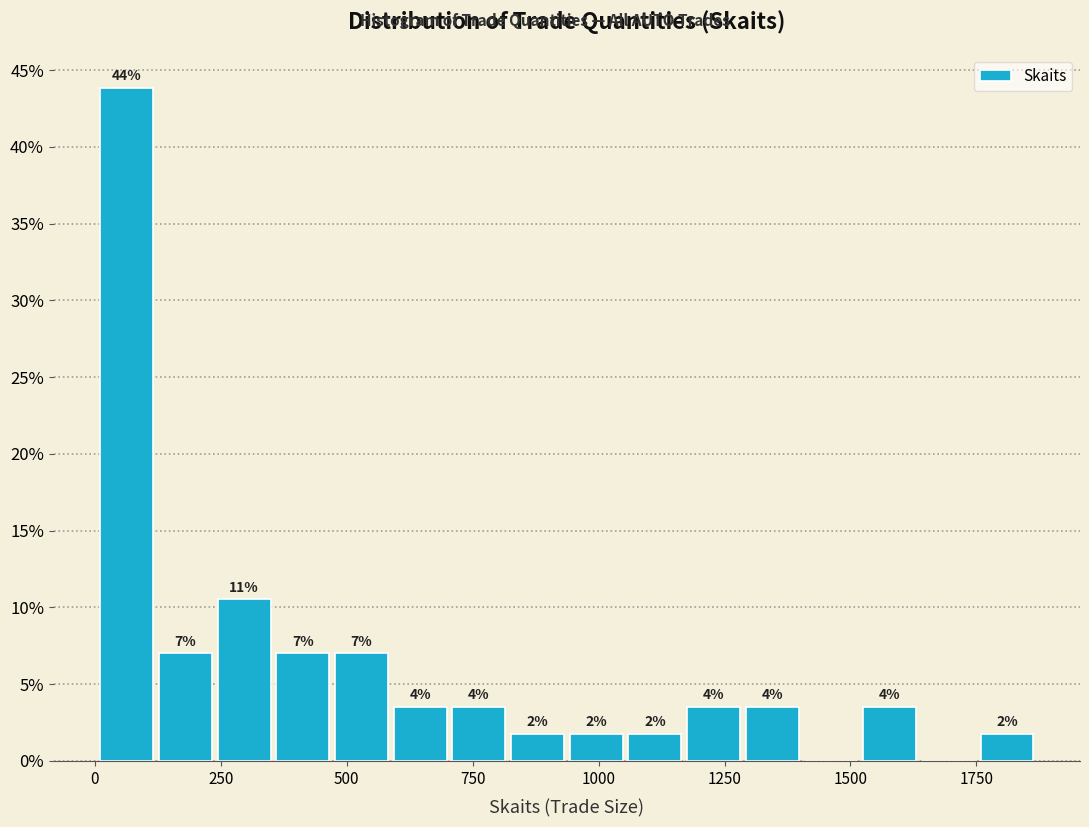

Around what value on the x-axis is the tallest bar? Give the approximate position of its centre, as read against the axis.

50